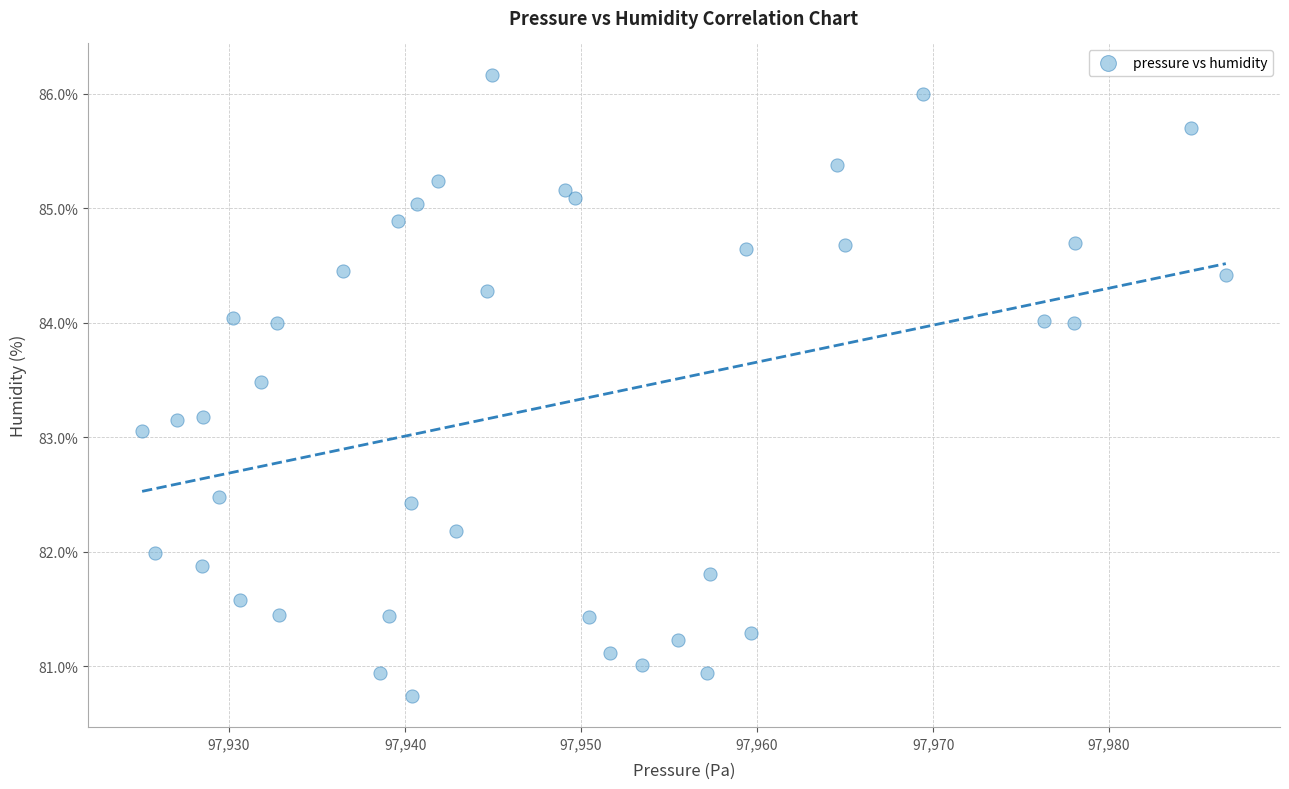

What is the range of Y values (max minus min)?

5.4